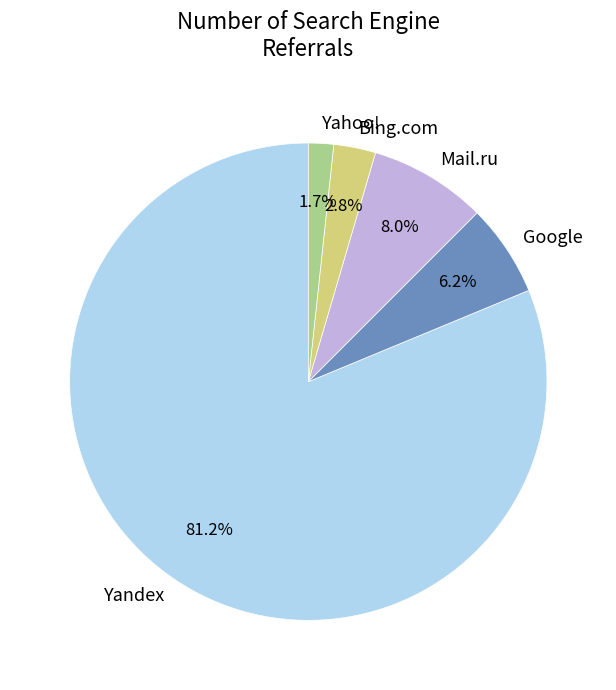

To the nearest percent, what percentage of the pie is Mail.ru?

8%